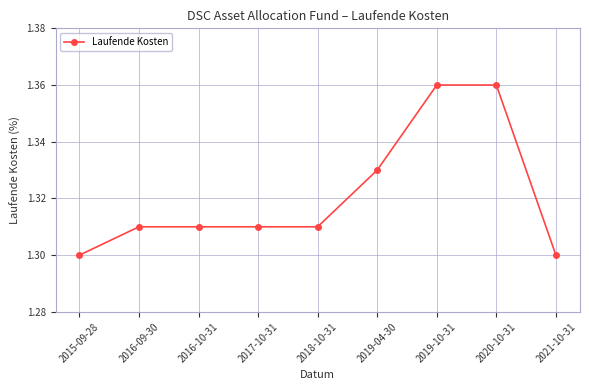

Is it true that the value at 2019-04-30 is 0.3?

False